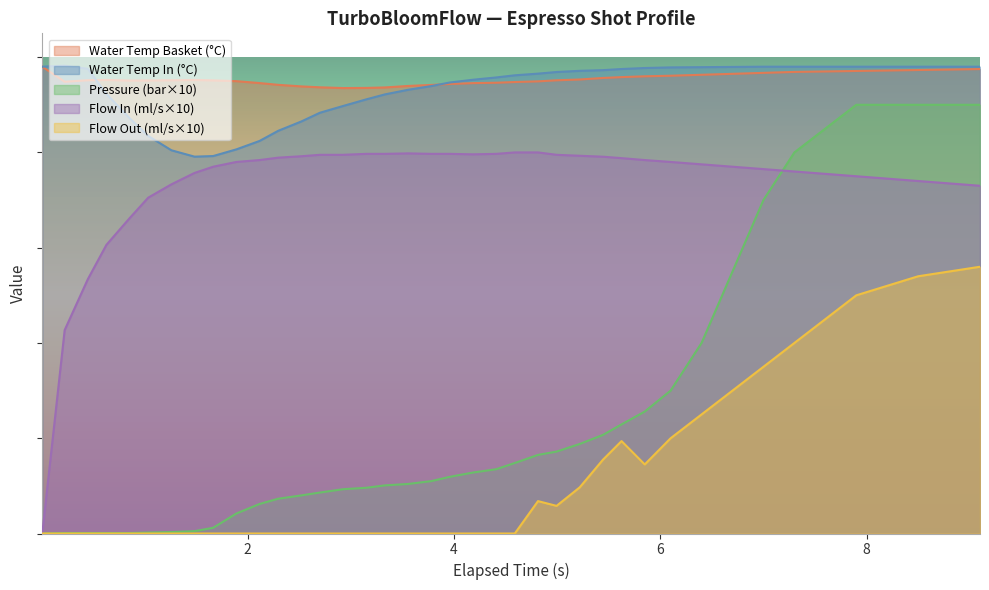

The pressure series shows 24.9 at 22. True or false?

False